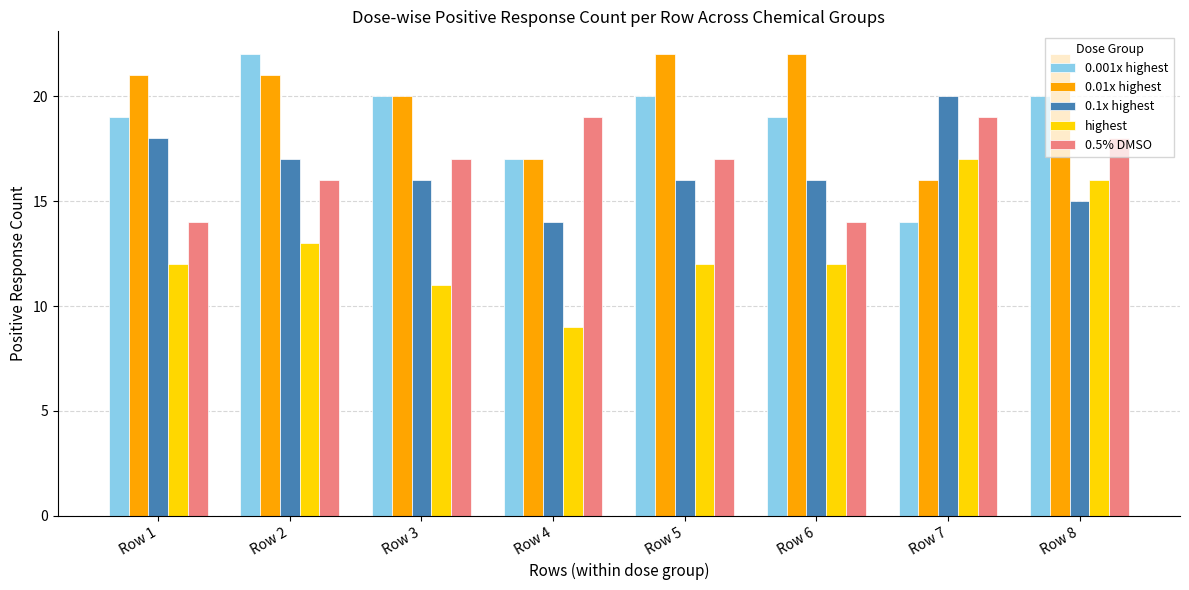

What is the smallest value displayed?

9